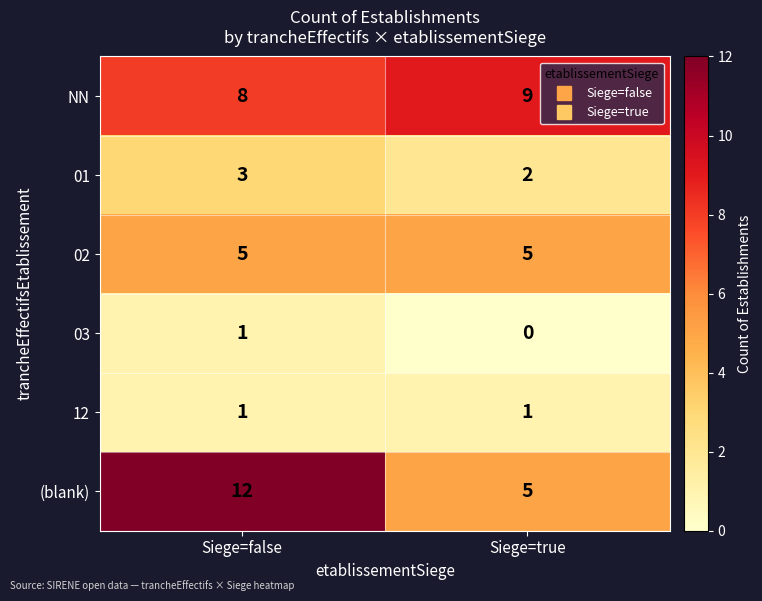

What is the difference between the maximum and minimum values in the (blank) series?

7